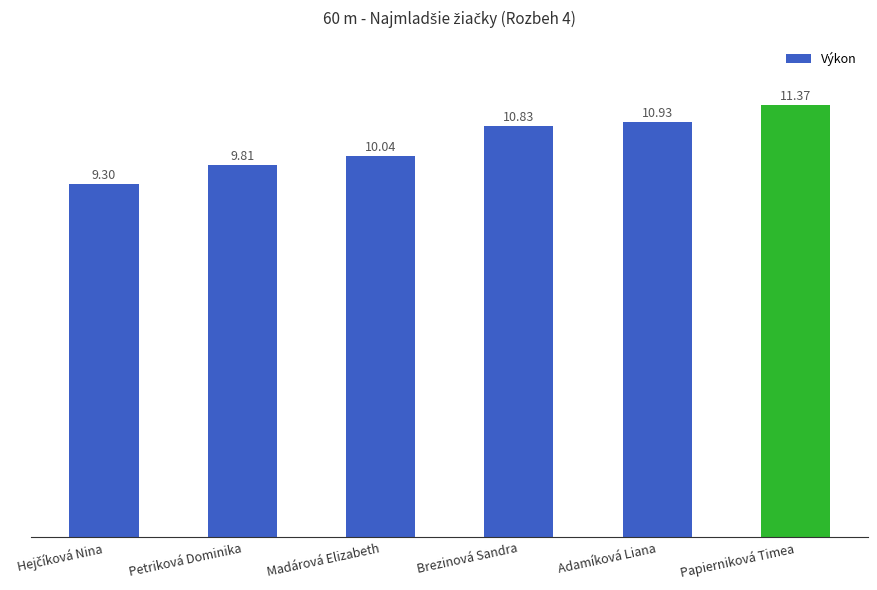

Which category has the highest value across all series?

Papierniková Timea